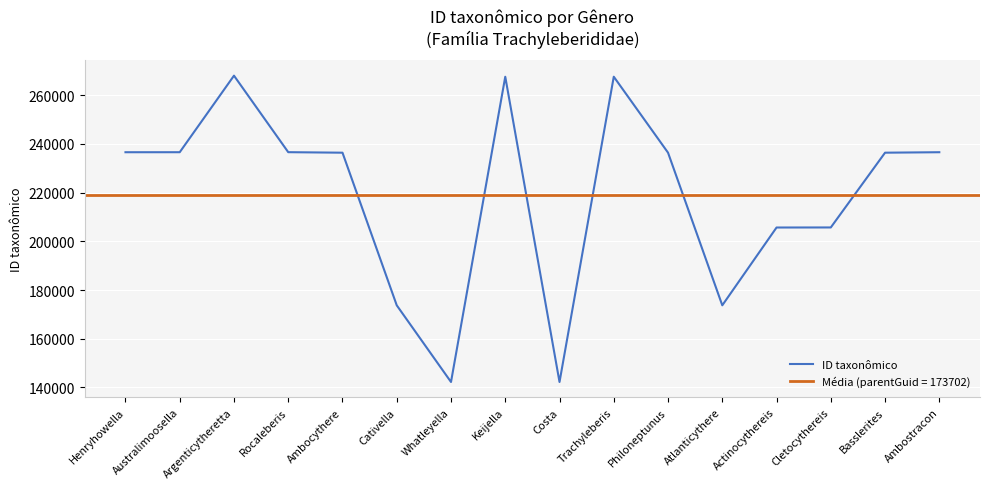

How many values are below 236397?

8